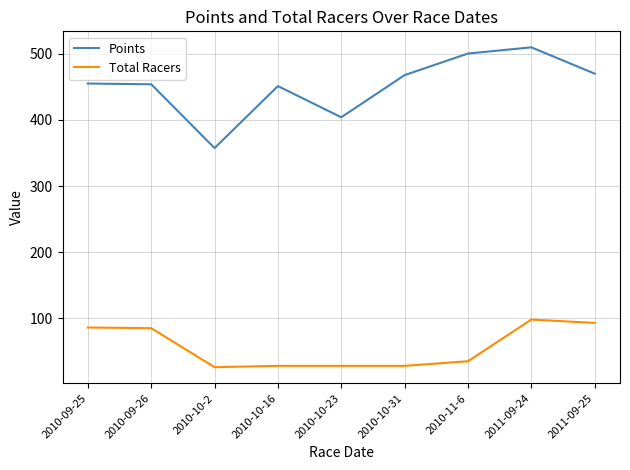

True or false: Points and Total Racers cross at least once.

False